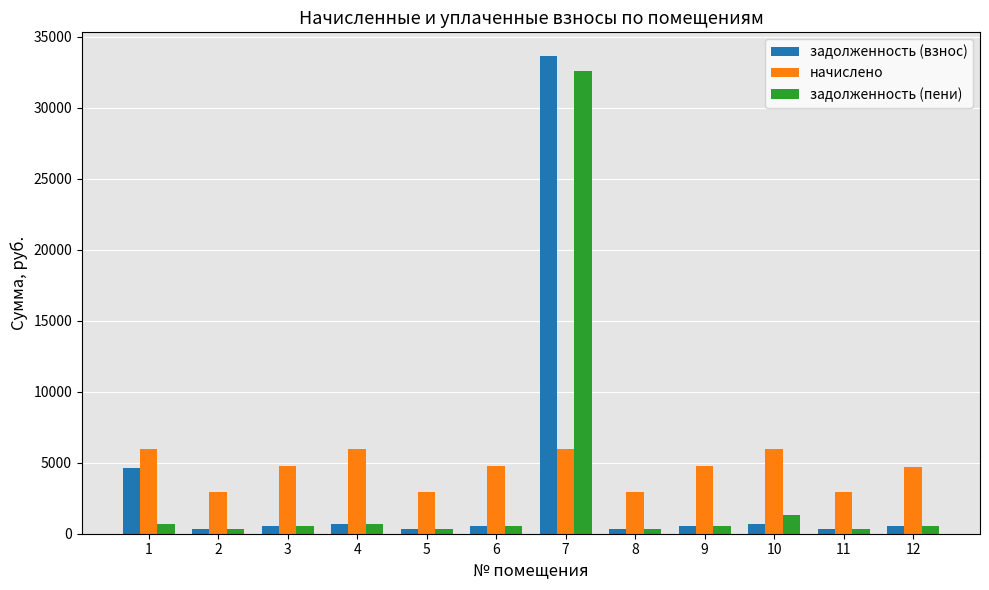

What is the difference between the начислено values at 8 and 6?

1883.2